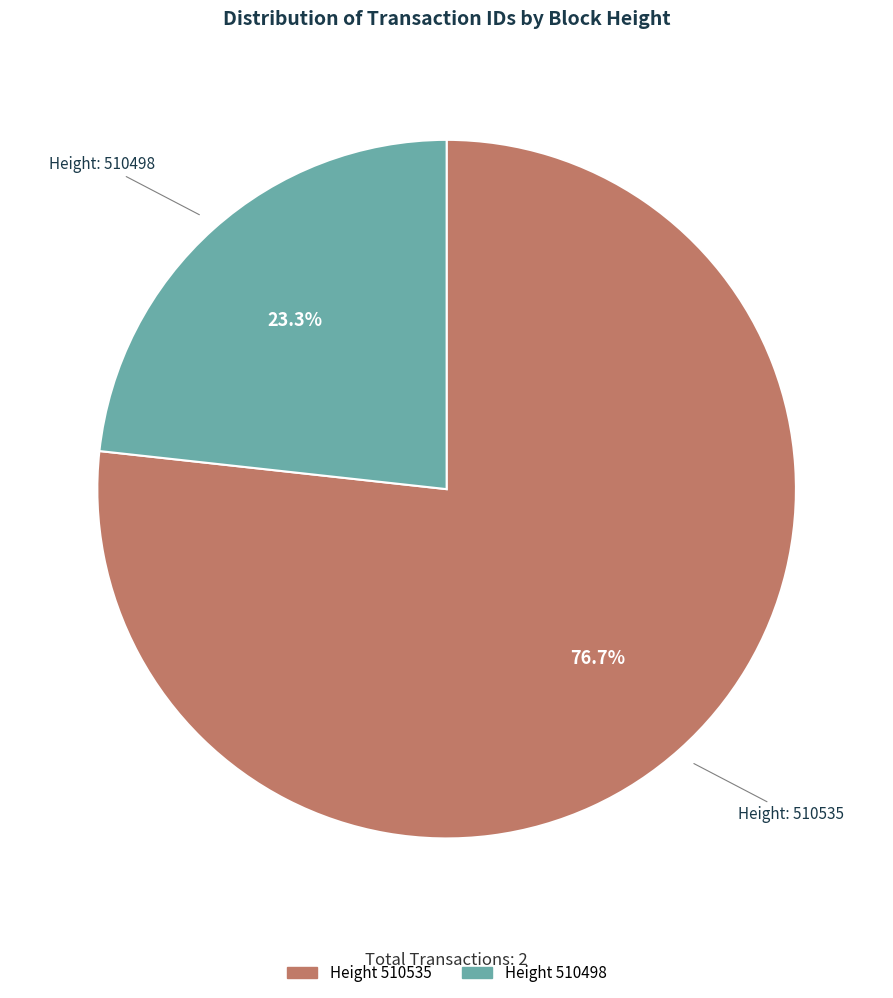

Is there any slice that represents more than half of the pie?

Yes